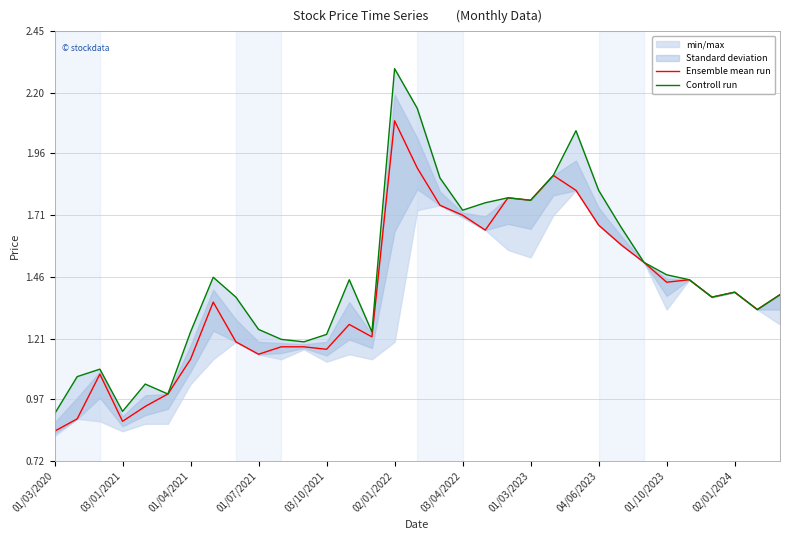

What is the approximate value of Controll run at 25?

1.7